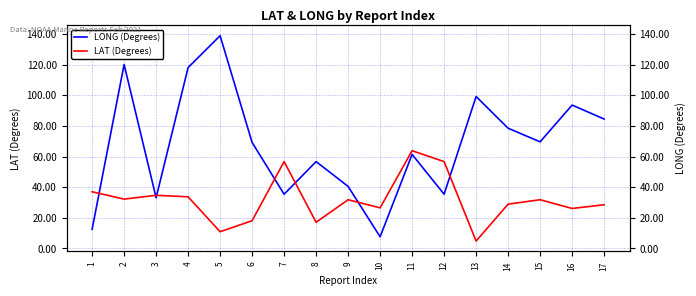

Is this an area chart (filled region under the line)?

No